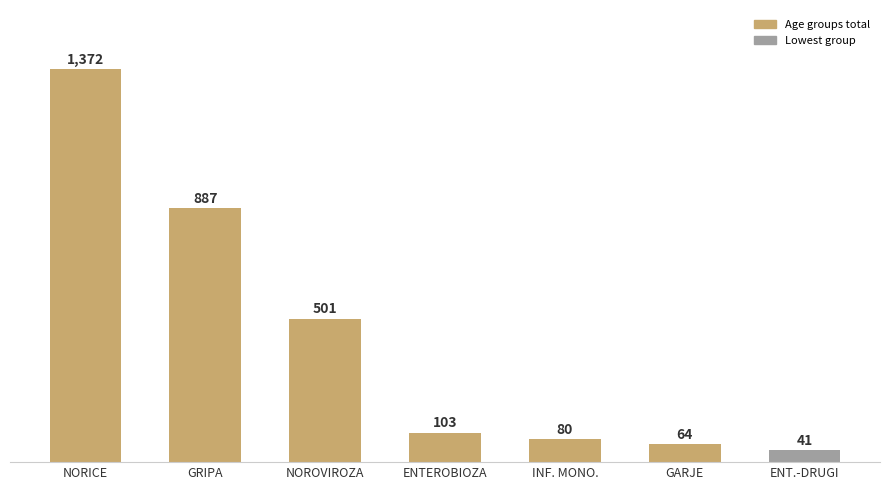

Count the number of categories in the chart.

7